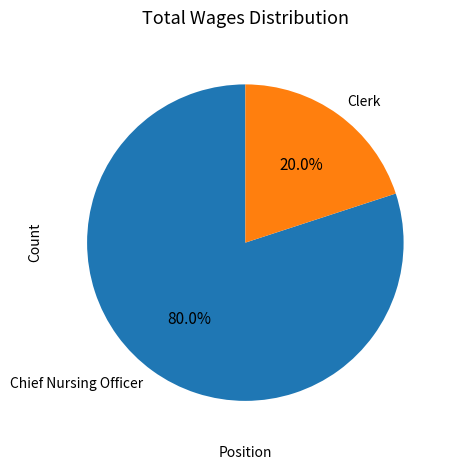

To the nearest percent, what is the combined percentage of Chief Nursing Officer and Clerk?

100%